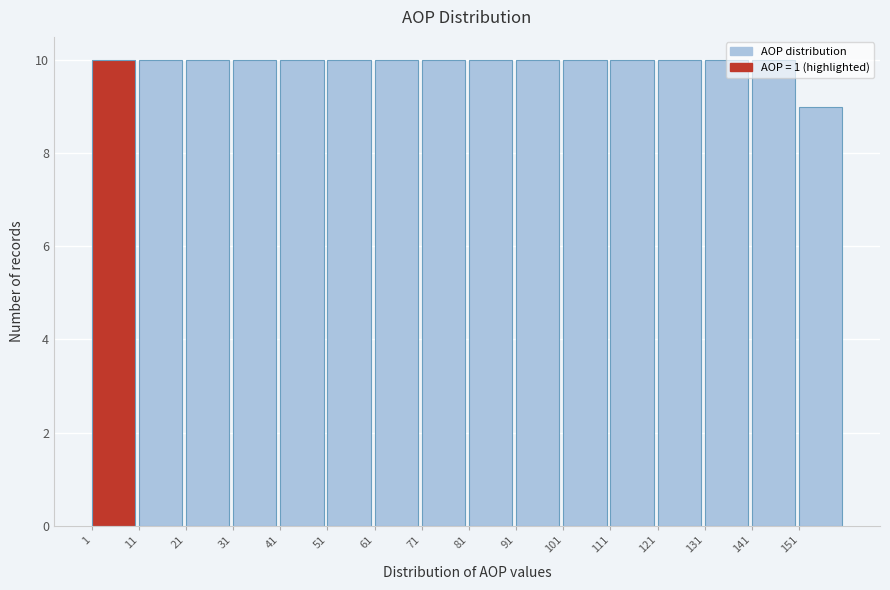

Reading left to right, list every bar in this chart as the range it spans on the x-axis followed by its height. The values are not printed on the chart, so give them approximately, as read against the axis.

1 to 11: 10
11 to 21: 10
21 to 31: 10
31 to 41: 10
41 to 51: 10
51 to 61: 10
61 to 71: 10
71 to 81: 10
81 to 91: 10
91 to 101: 10
101 to 111: 10
111 to 121: 10
121 to 131: 10
131 to 141: 10
141 to 151: 10
151 to 161: 9